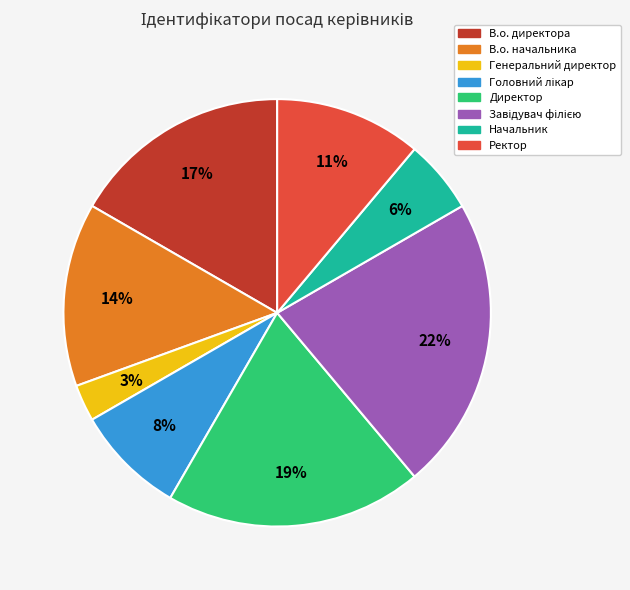

Approximately how many times larger is the value at Начальник compared to Генеральний директор?

2.0